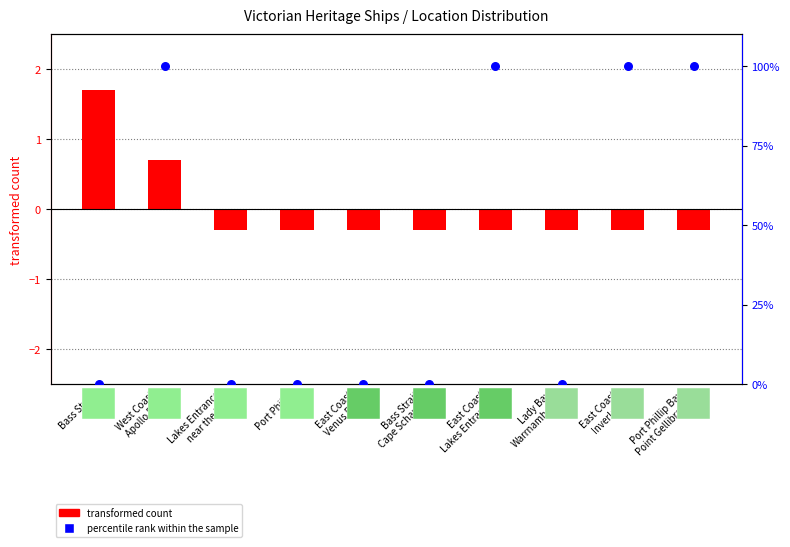

At how many categories does at least one series exceed 65?

4